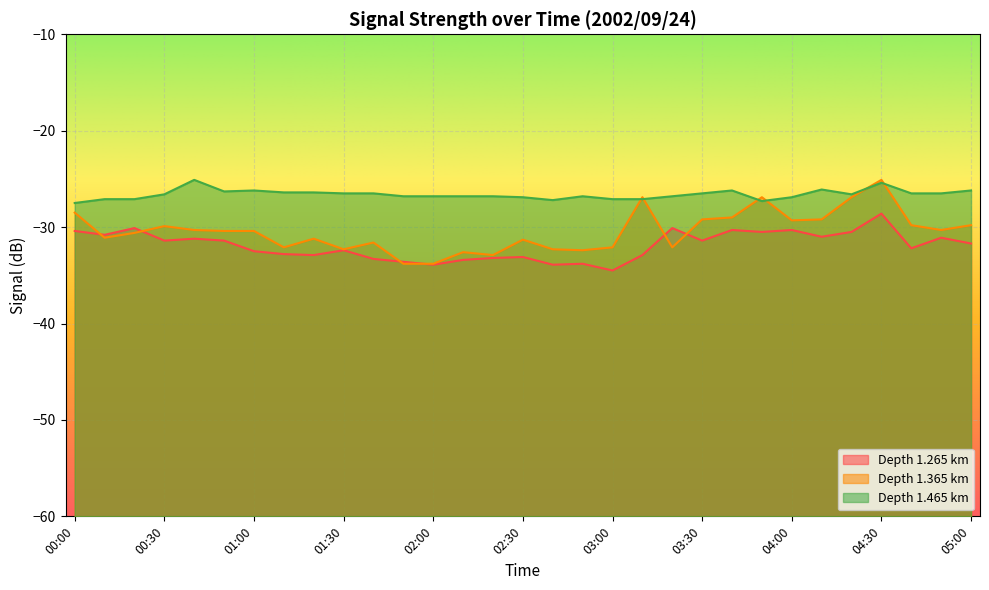

How many series are shown in this chart?

3